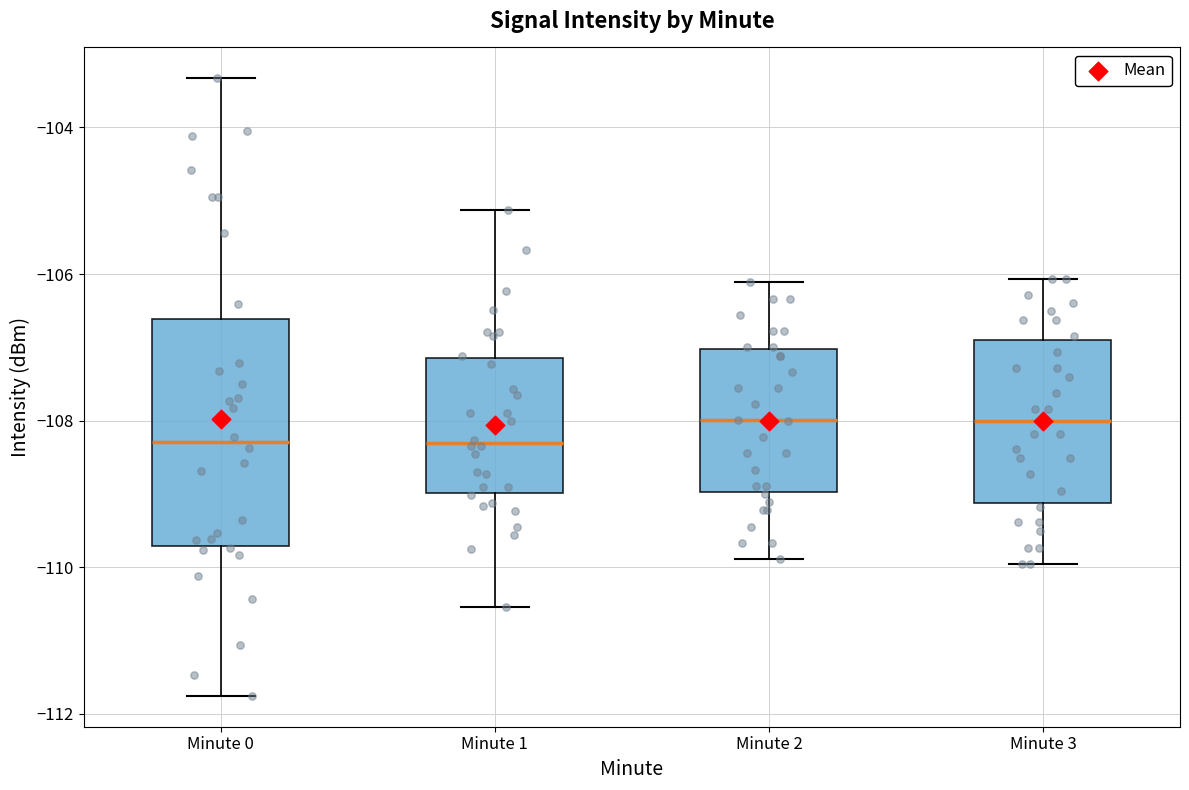

Reading left to right, read every box against the y-axis: the position of its median line, the range the box covers, and the ends of its whiskers. The values are not printed on the chart, so give them approximately, as read against the axis.

Minute 0: median -108.2, box -109.8 to -106.6, whiskers -111.8 to -103.4
Minute 1: median -108.4, box -109.0 to -107.2, whiskers -110.6 to -105.2
Minute 2: median -108.0, box -109.0 to -107.0, whiskers -109.8 to -106.2
Minute 3: median -108.0, box -109.2 to -107.0, whiskers -110.0 to -106.0